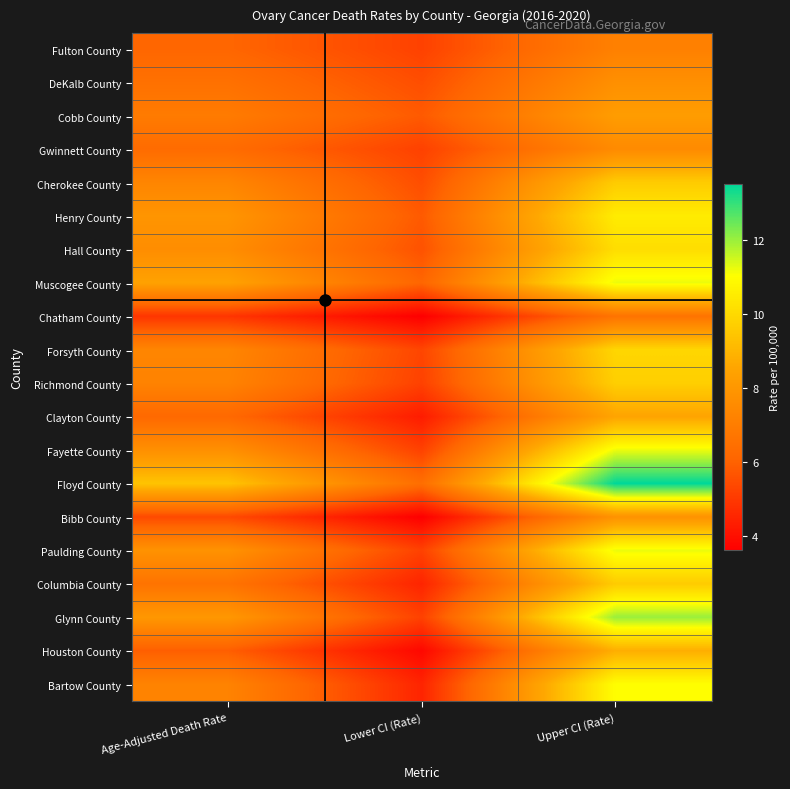

Reading right to left, list all the values displayed in this chart.

Fulton County: Upper CI (Rate)=7.1	Lower CI (Rate)=5.2	Age-Adjusted Death Rate=6.1
DeKalb County: Upper CI (Rate)=7.7	Lower CI (Rate)=5.5	Age-Adjusted Death Rate=6.5
Cobb County: Upper CI (Rate)=8.2	Lower CI (Rate)=5.8	Age-Adjusted Death Rate=6.9
Gwinnett County: Upper CI (Rate)=7.5	Lower CI (Rate)=5.2	Age-Adjusted Death Rate=6.3
Cherokee County: Upper CI (Rate)=9.6	Lower CI (Rate)=5.5	Age-Adjusted Death Rate=7.3
Henry County: Upper CI (Rate)=10.5	Lower CI (Rate)=5.8	Age-Adjusted Death Rate=7.9
Hall County: Upper CI (Rate)=10.1	Lower CI (Rate)=5.6	Age-Adjusted Death Rate=7.6
Muscogee County: Upper CI (Rate)=11.2	Lower CI (Rate)=6.1	Age-Adjusted Death Rate=8.4
Chatham County: Upper CI (Rate)=6.6	Lower CI (Rate)=3.6	Age-Adjusted Death Rate=4.9
Forsyth County: Upper CI (Rate)=9.9	Lower CI (Rate)=5.3	Age-Adjusted Death Rate=7.3
Richmond County: Upper CI (Rate)=9.7	Lower CI (Rate)=5.2	Age-Adjusted Death Rate=7.2
Clayton County: Upper CI (Rate)=8.5	Lower CI (Rate)=4.3	Age-Adjusted Death Rate=6.2
Fayette County: Upper CI (Rate)=11.2	Lower CI (Rate)=5.2	Age-Adjusted Death Rate=7.7
Floyd County: Upper CI (Rate)=13.5	Lower CI (Rate)=6.4	Age-Adjusted Death Rate=9.4
Bibb County: Upper CI (Rate)=7.8	Lower CI (Rate)=3.6	Age-Adjusted Death Rate=5.4
Paulding County: Upper CI (Rate)=11.2	Lower CI (Rate)=5.2	Age-Adjusted Death Rate=7.8
Columbia County: Upper CI (Rate)=9.6	Lower CI (Rate)=4.5	Age-Adjusted Death Rate=6.6
Glynn County: Upper CI (Rate)=12.0	Lower CI (Rate)=5.2	Age-Adjusted Death Rate=8.0
Houston County: Upper CI (Rate)=8.8	Lower CI (Rate)=3.8	Age-Adjusted Death Rate=5.9
Bartow County: Upper CI (Rate)=11.0	Lower CI (Rate)=4.5	Age-Adjusted Death Rate=7.2